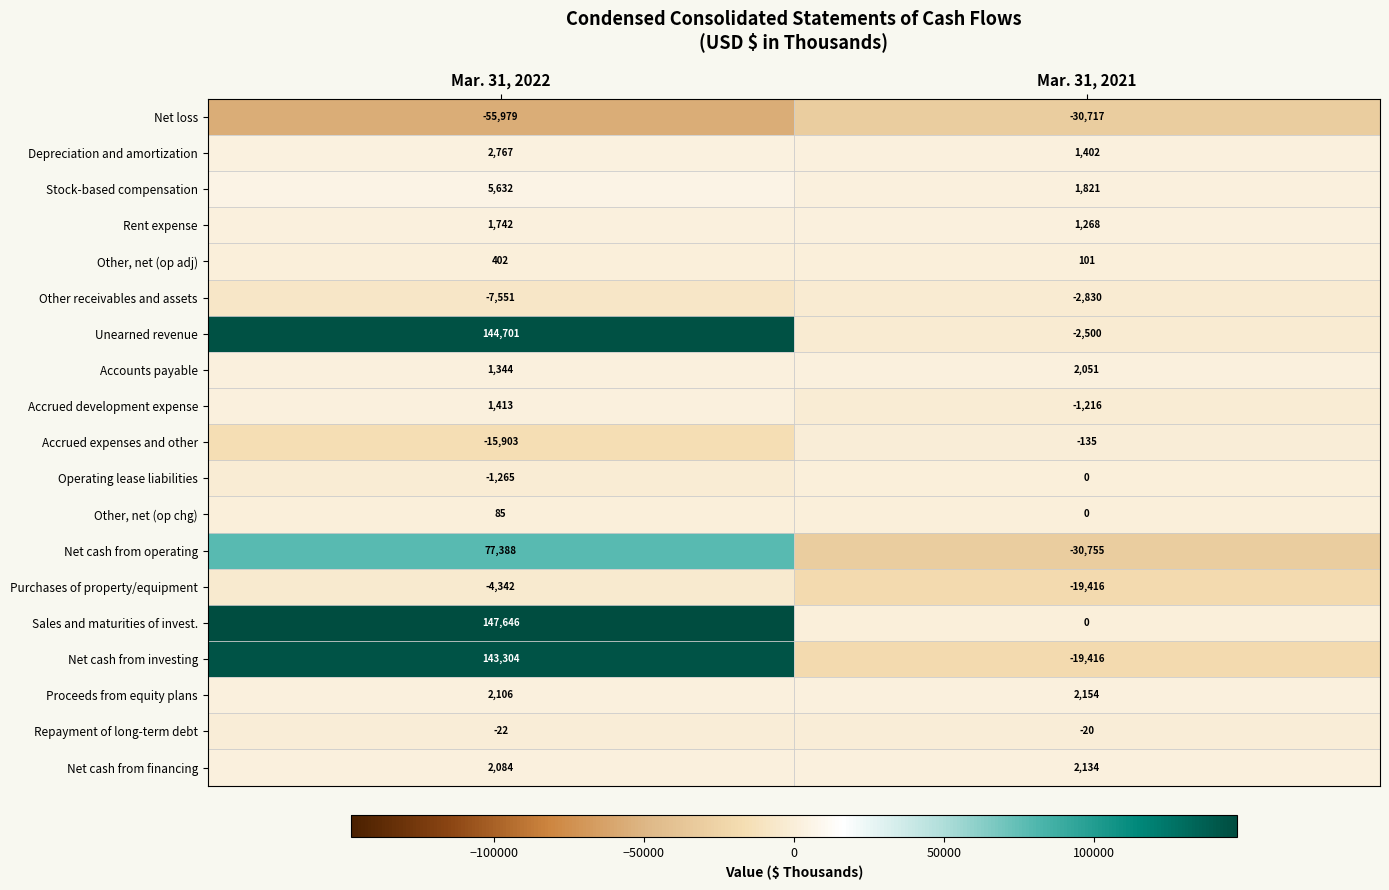

What is the total value across all series at Mar. 31, 2022?

445552